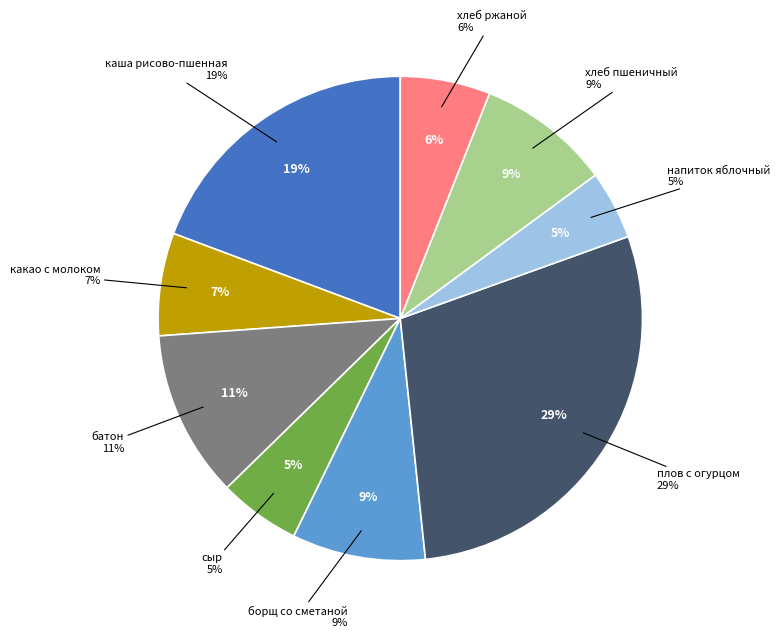

Does any single category account for the majority?

No